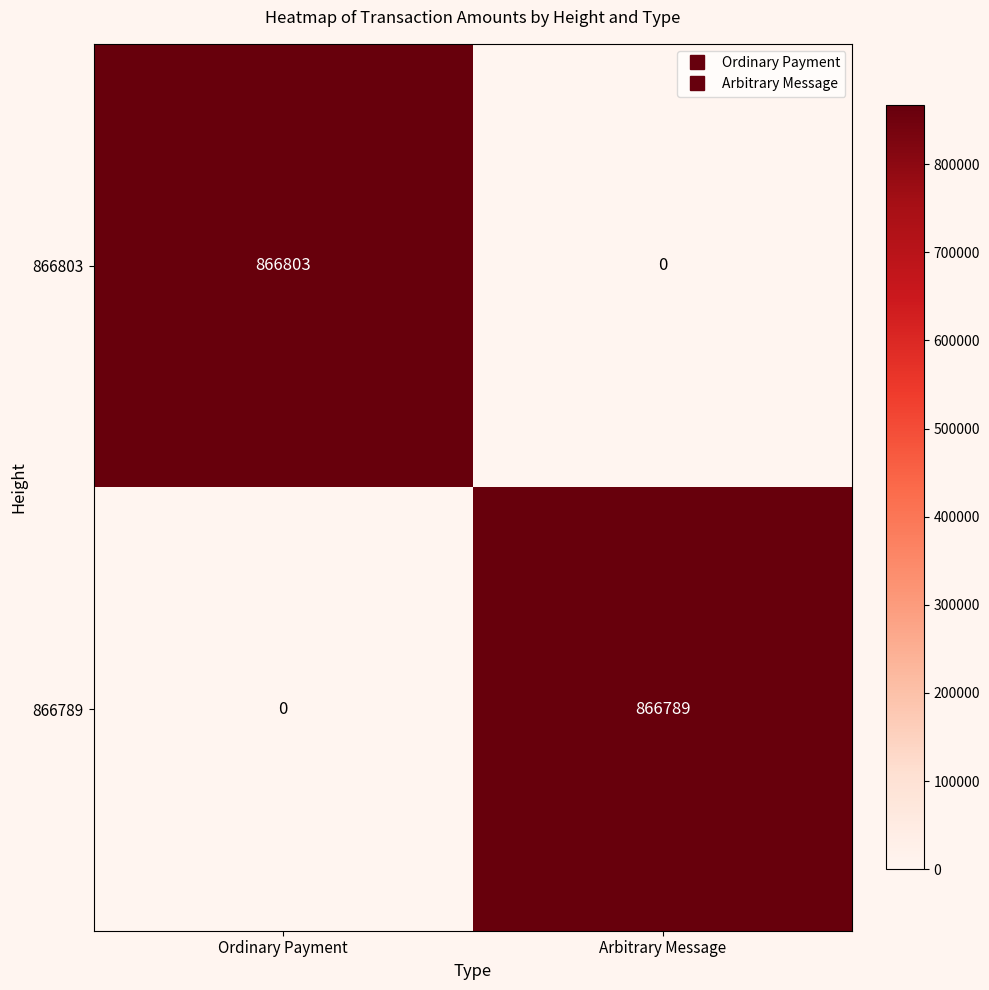

How many positive values does the 866803 series have?

1